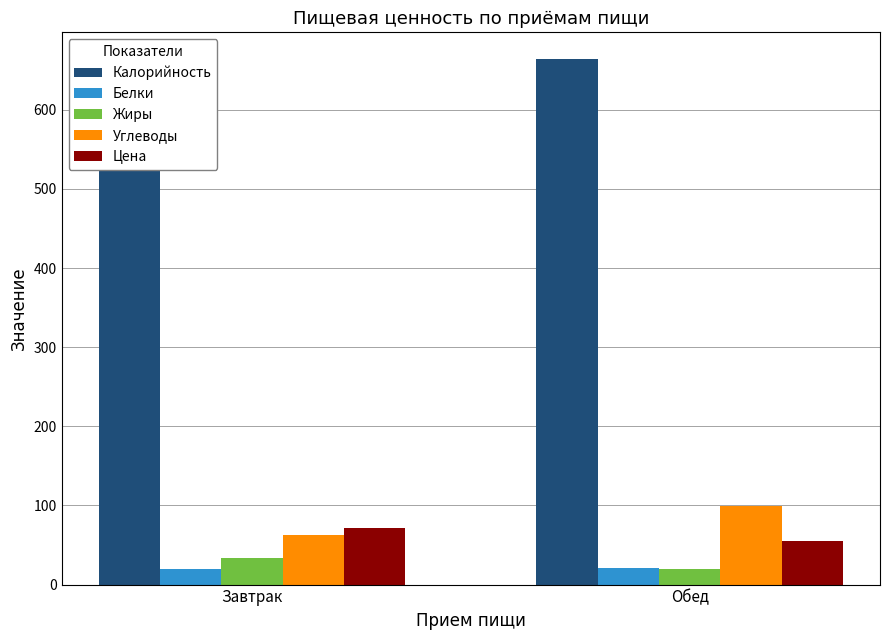

Rank the categories by Белки value from lowest to highest.

Завтрак, Обед